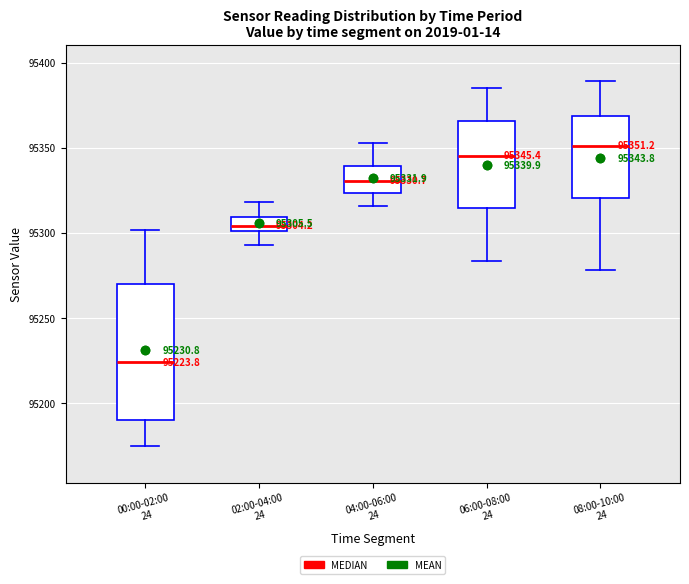

Which box's median line is the lowest?

00:00-02:00 24